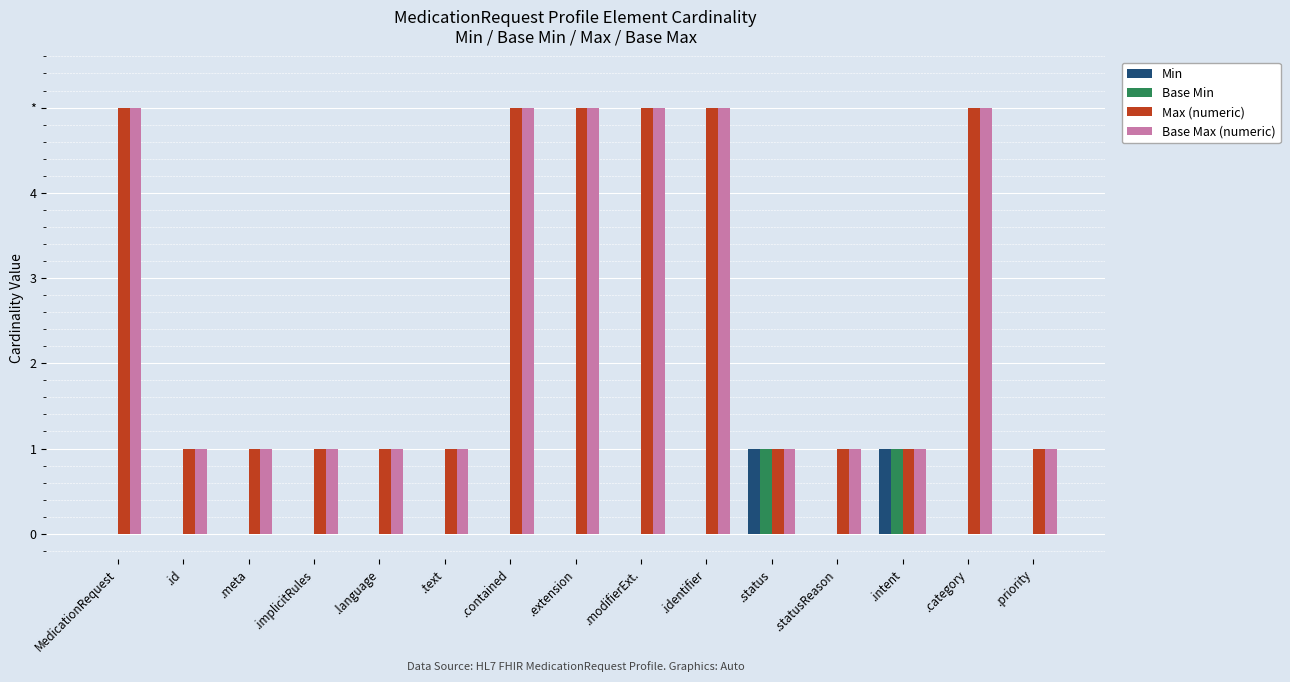

The value of Max (numeric) at MedicationRequest is 9. True or false?

False